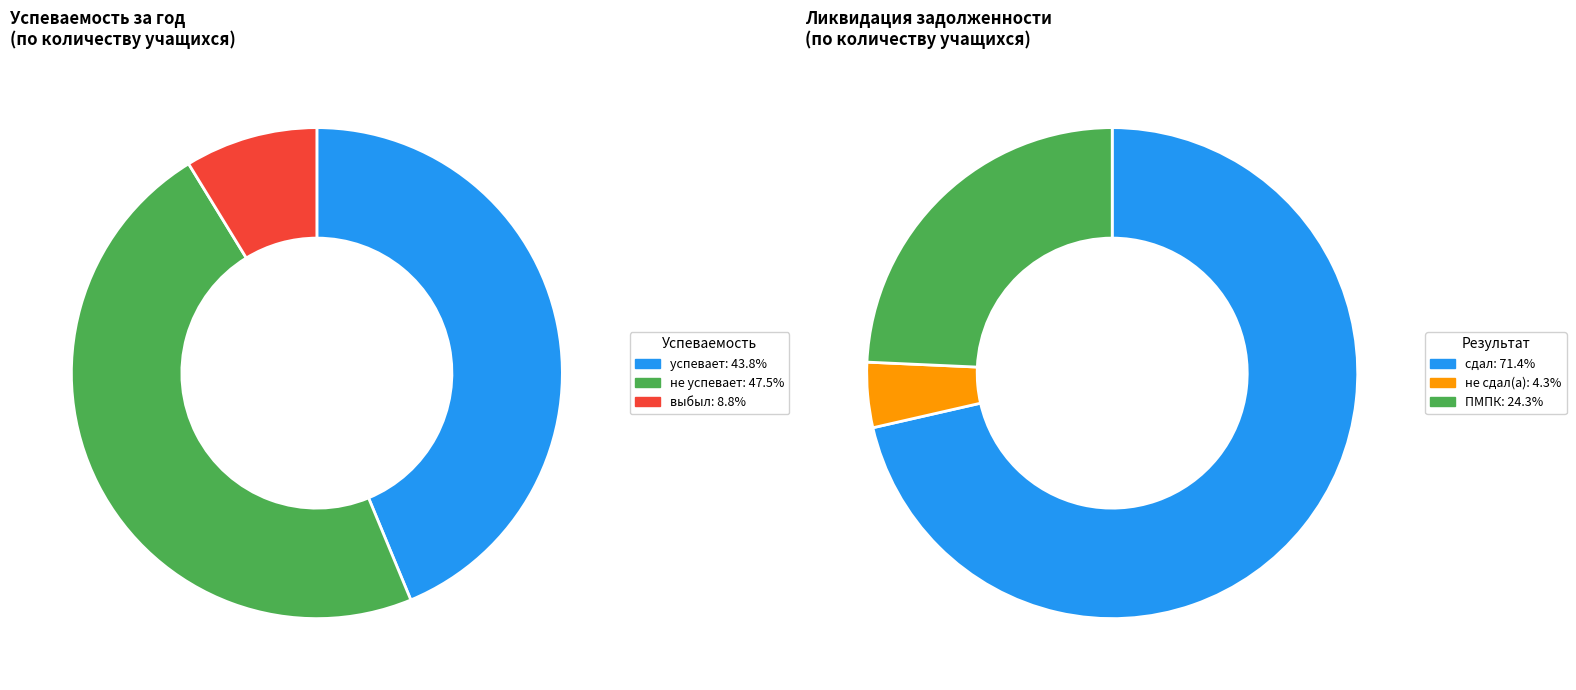

Is it true that успевает is 29% of the pie?

False